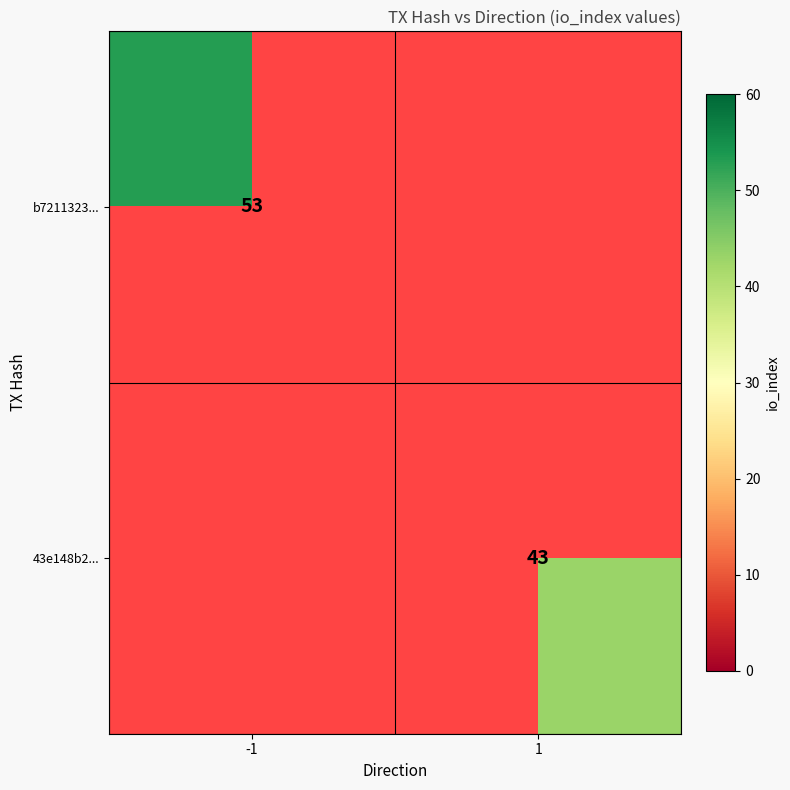

Is it true that 43e148b2... equals 70.9 at 1?

False